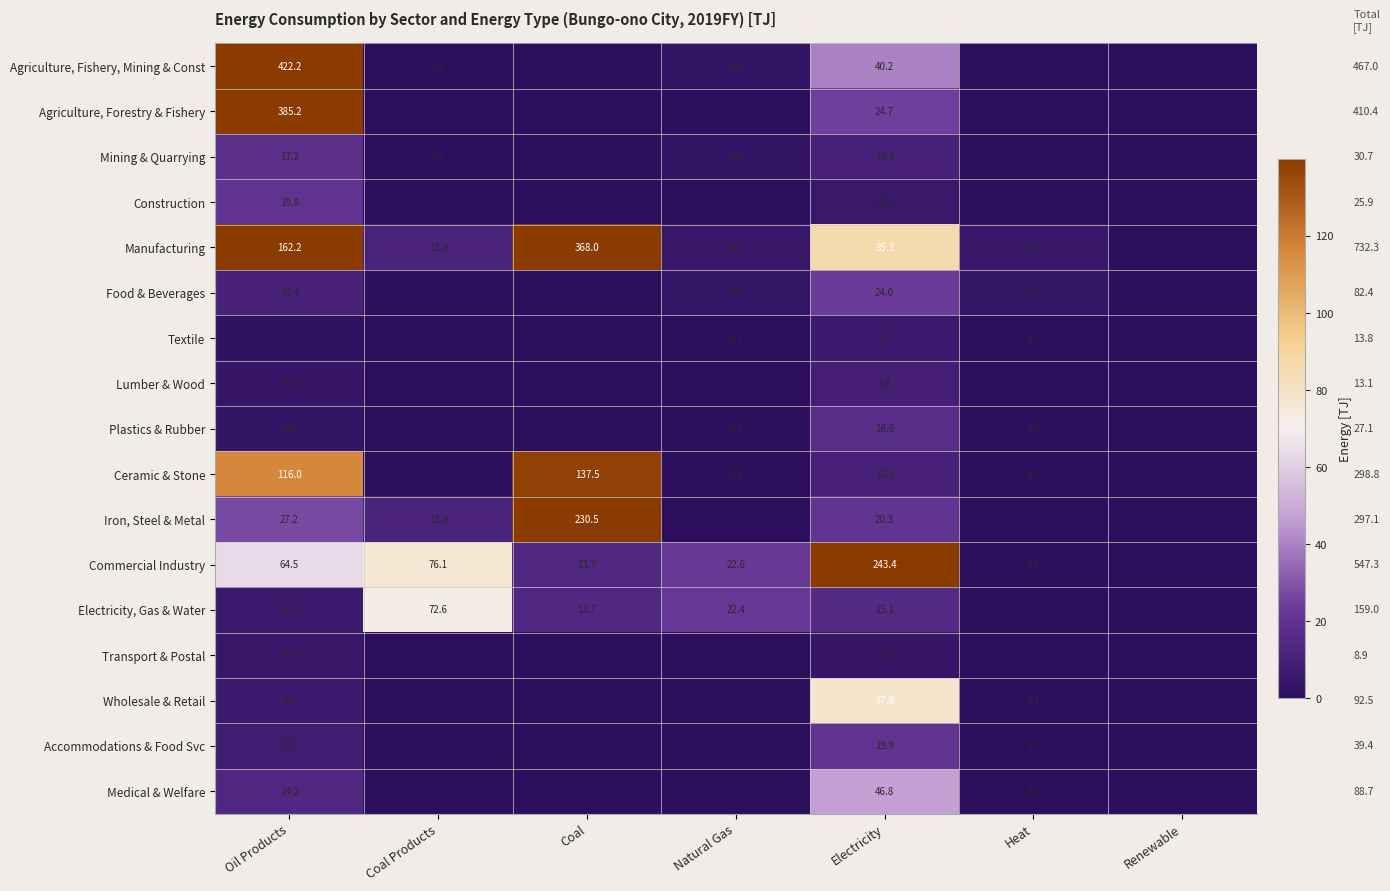

What is the total value across all series at Oil Products?

1272.1